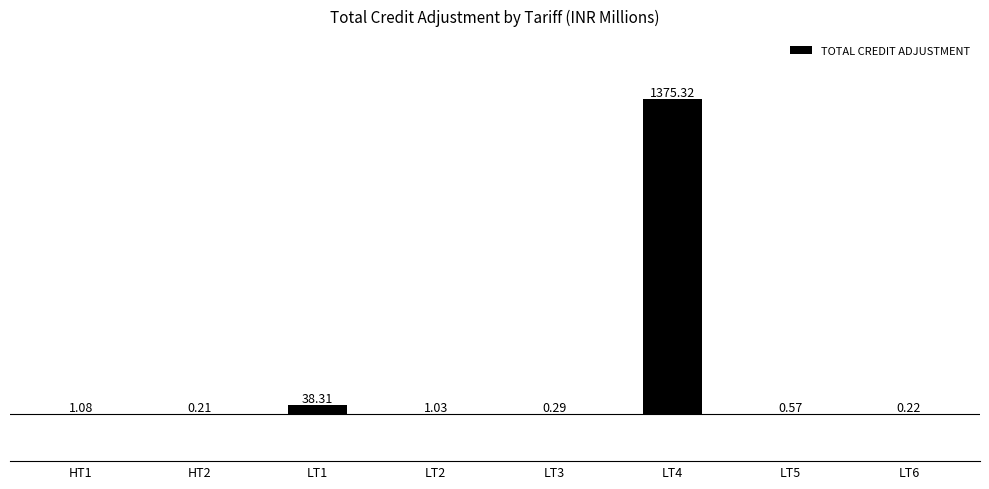

What is the change in value from LT2 to LT6?

-0.8